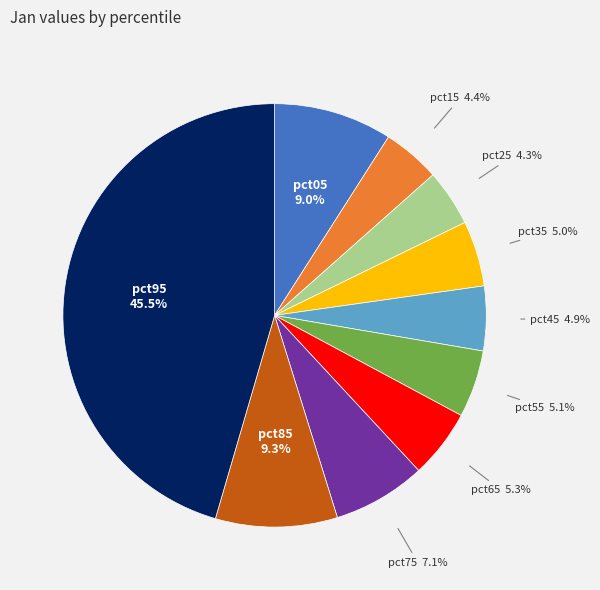

Does any single category account for the majority?

No